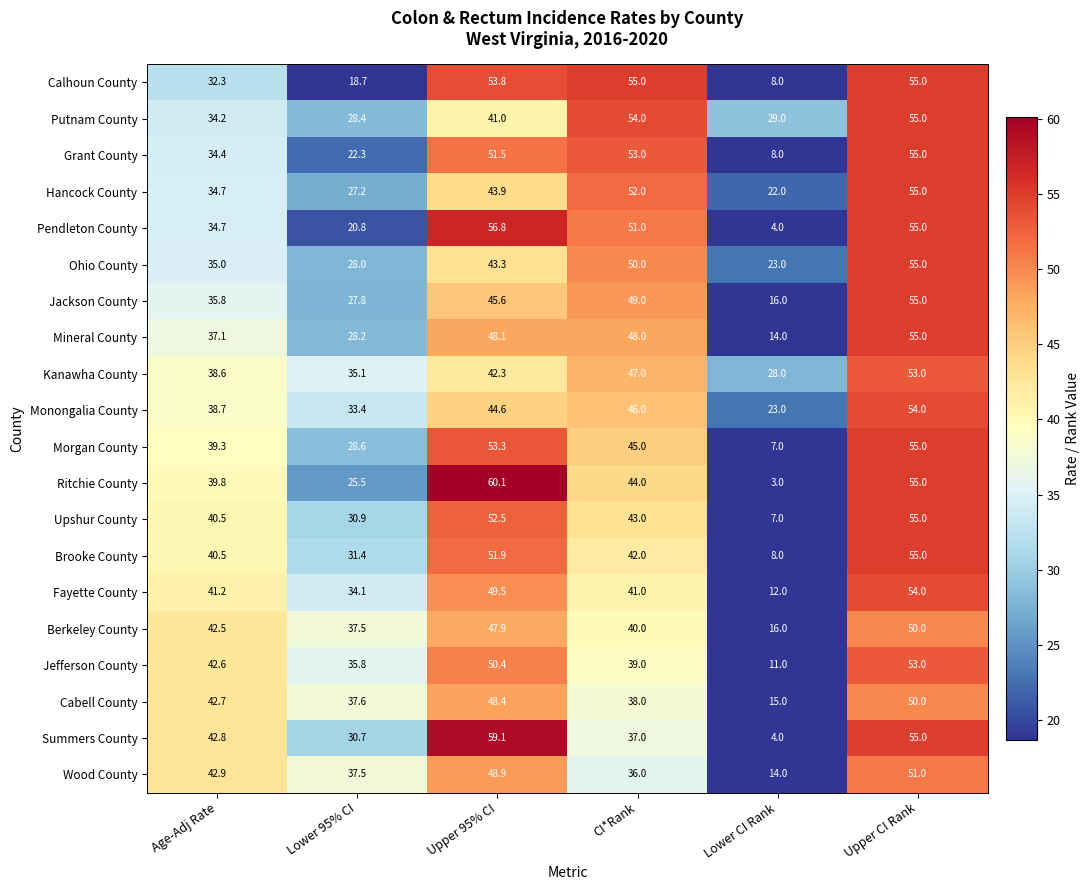

The Berkeley County series shows 37.5 at Lower 95% CI. True or false?

True